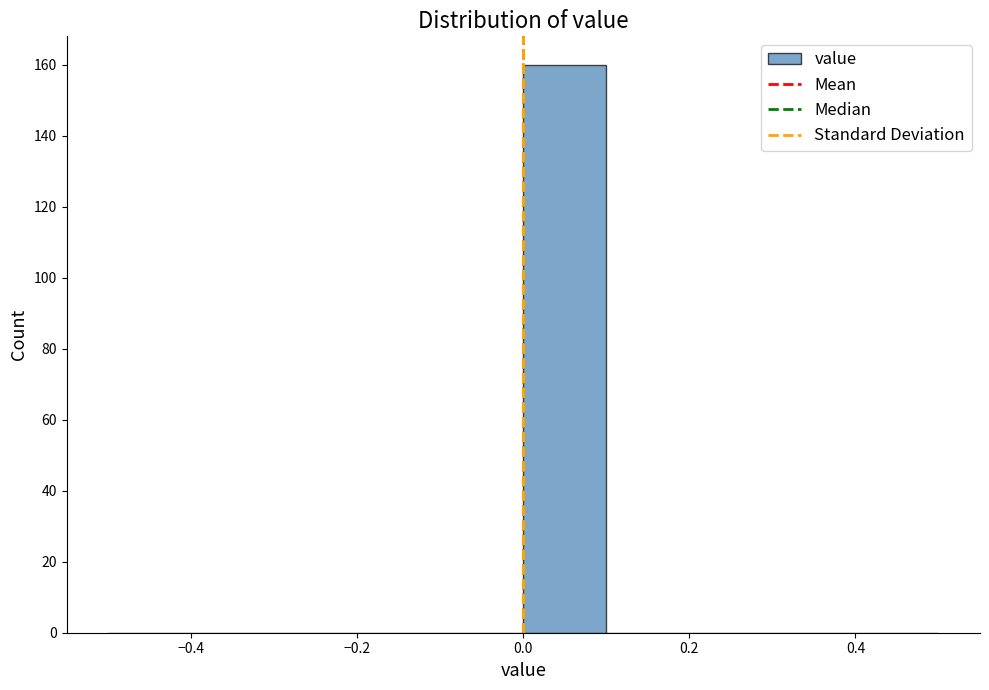

Which range on the x-axis has the tallest bar?

0.0 to 0.1